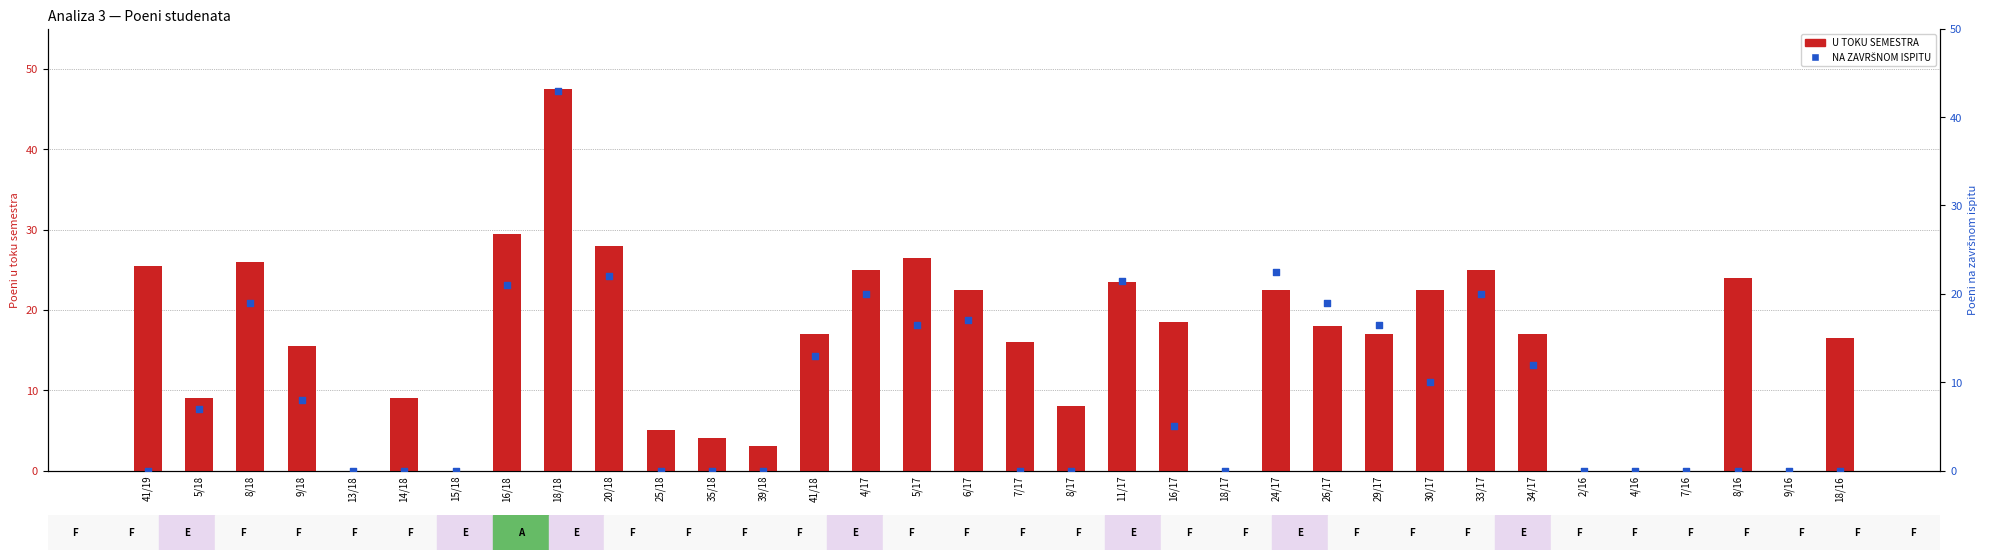

Which series has the largest total across all categories?

U TOKU SEMESTRA